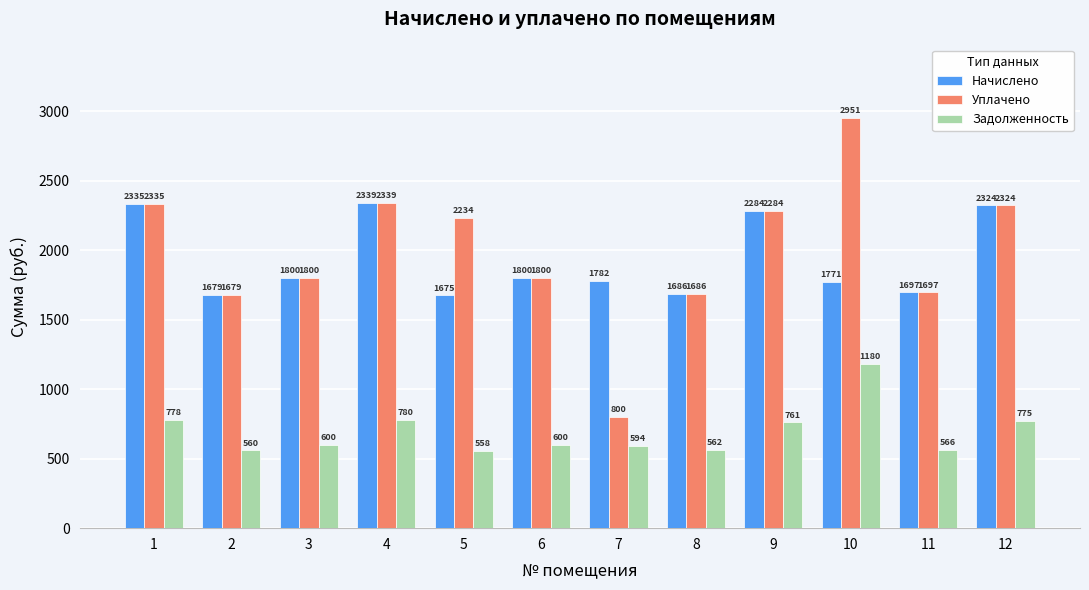

What is the difference between the second highest and second lowest values in the Задолженность series?

220.0